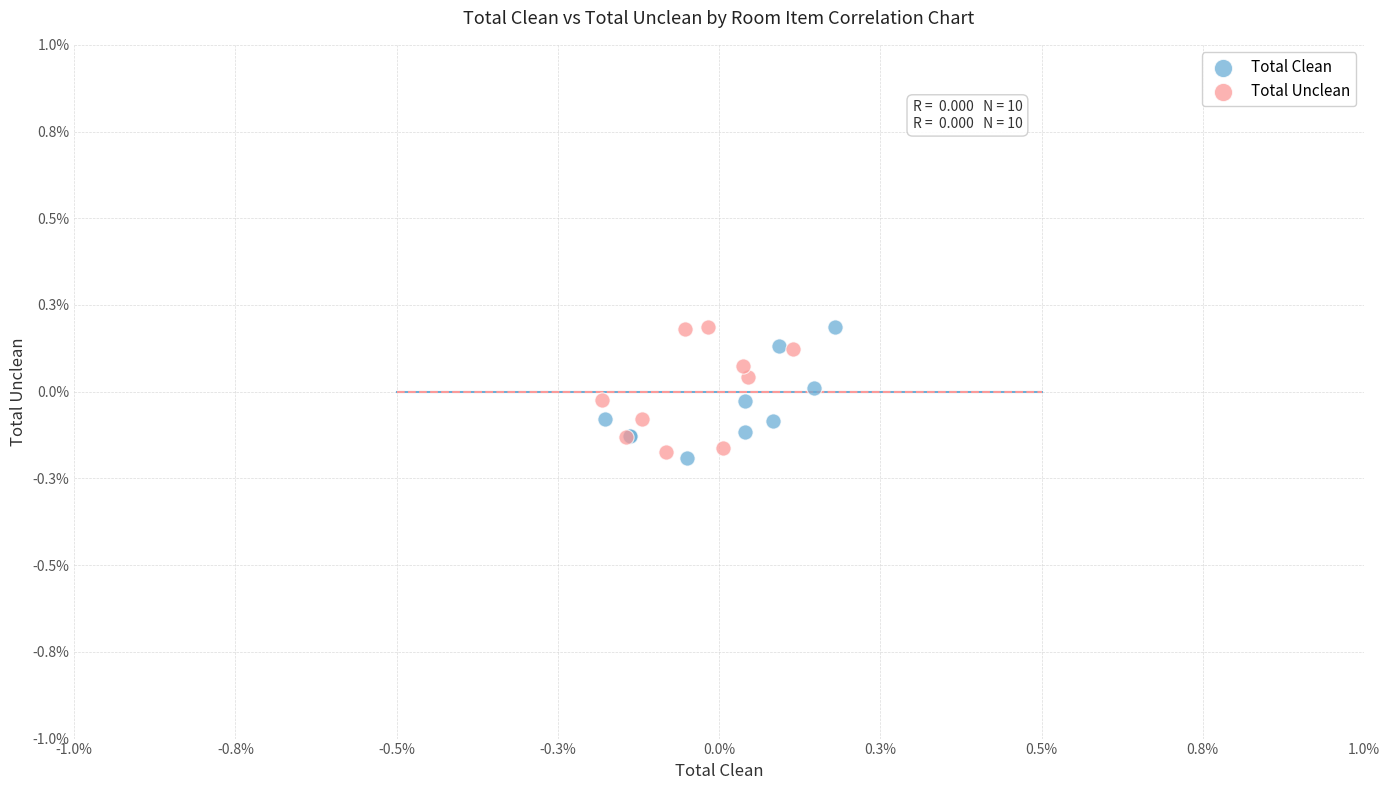

What are all the series names shown in the legend?

Total Clean, Total Unclean